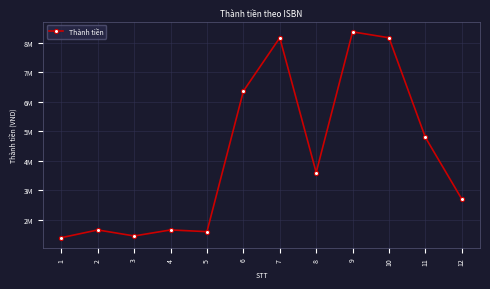

Which category has the lowest value across all series?

1